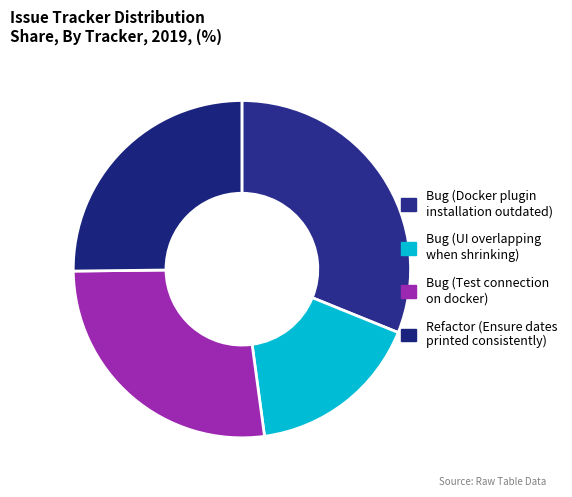

Count the number of slices in the pie.

4